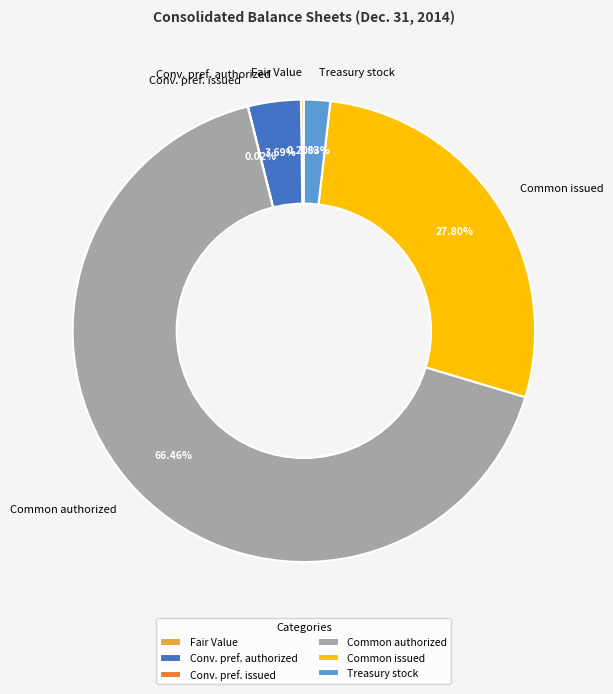

Which slice represents more than half of the pie?

Common authorized